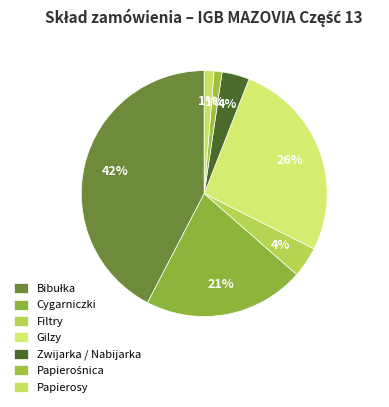

Count the number of slices in the pie.

7